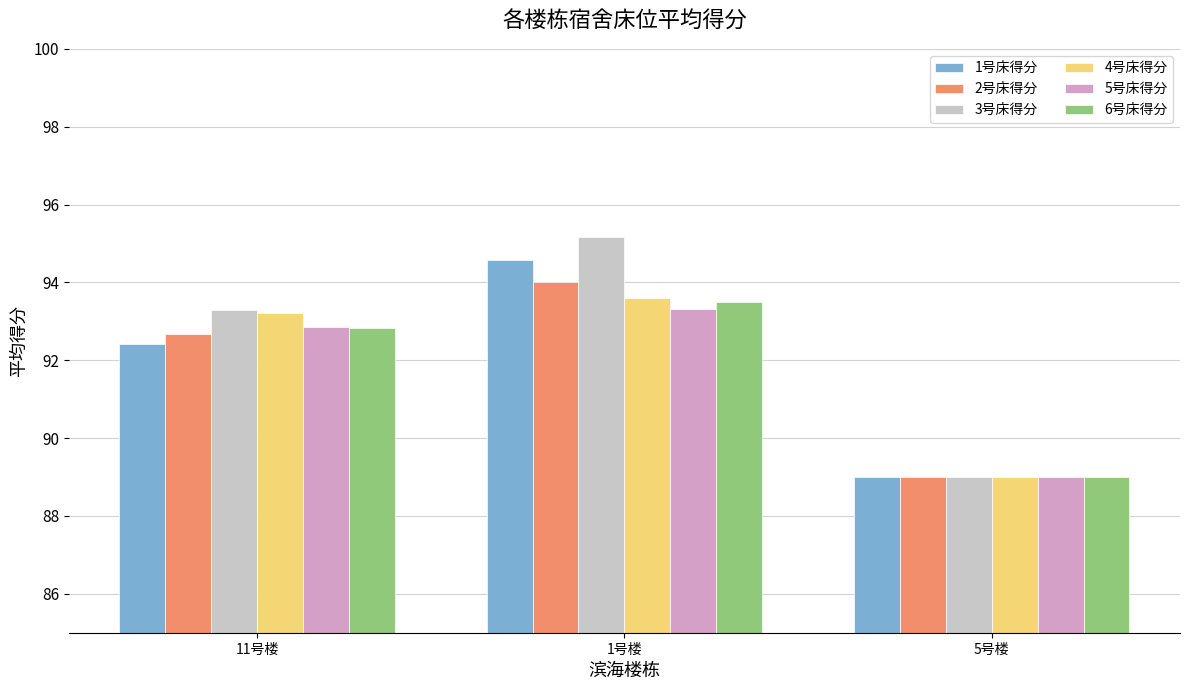

Which series has the largest total across all categories?

3号床得分